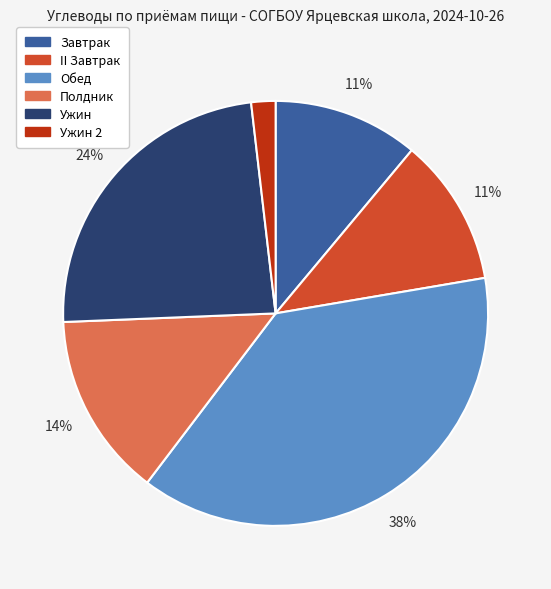

To the nearest percent, what is the difference between the largest and smallest slice percentages?

36%